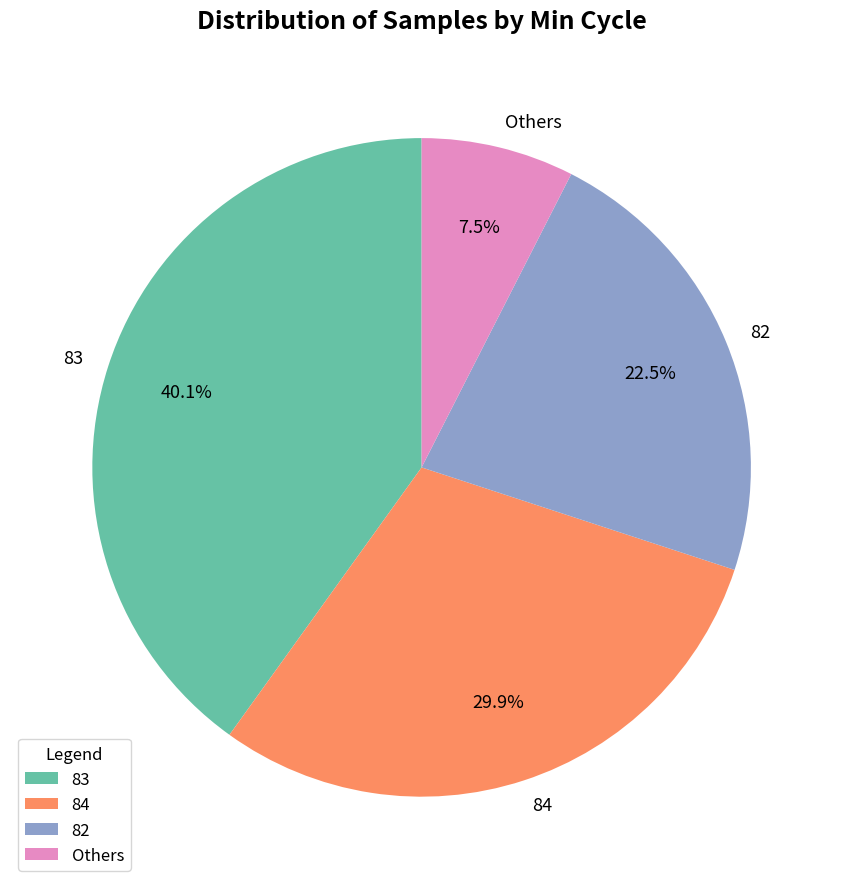

Which category has the smallest portion of the pie?

Others